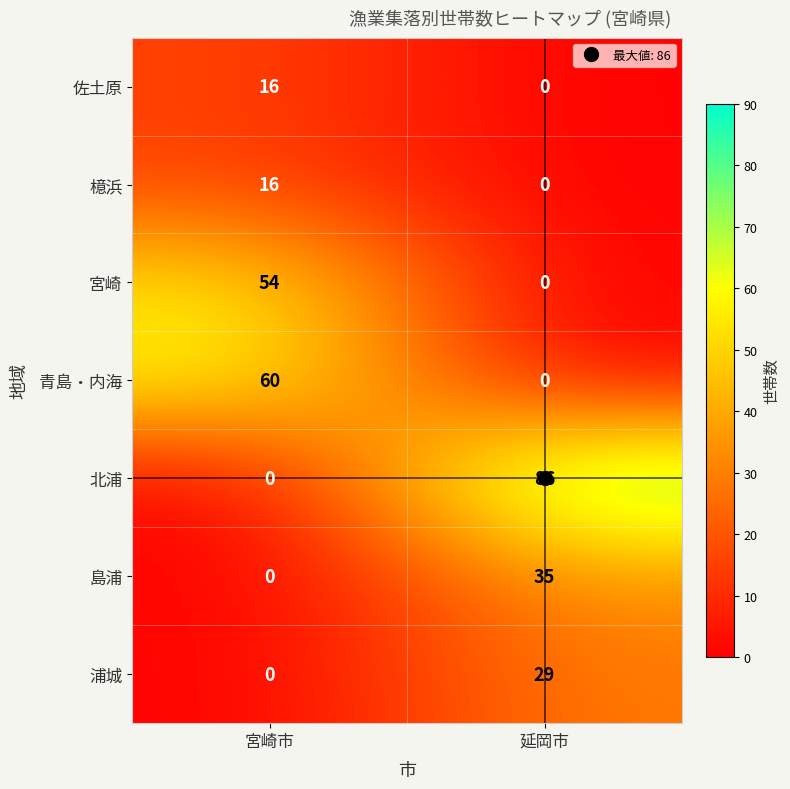

What is the highest value of the 島浦 series?

35